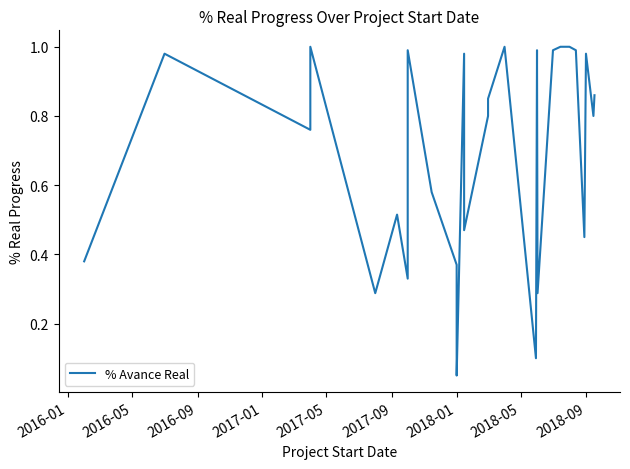

How many lines are shown in the chart?

1